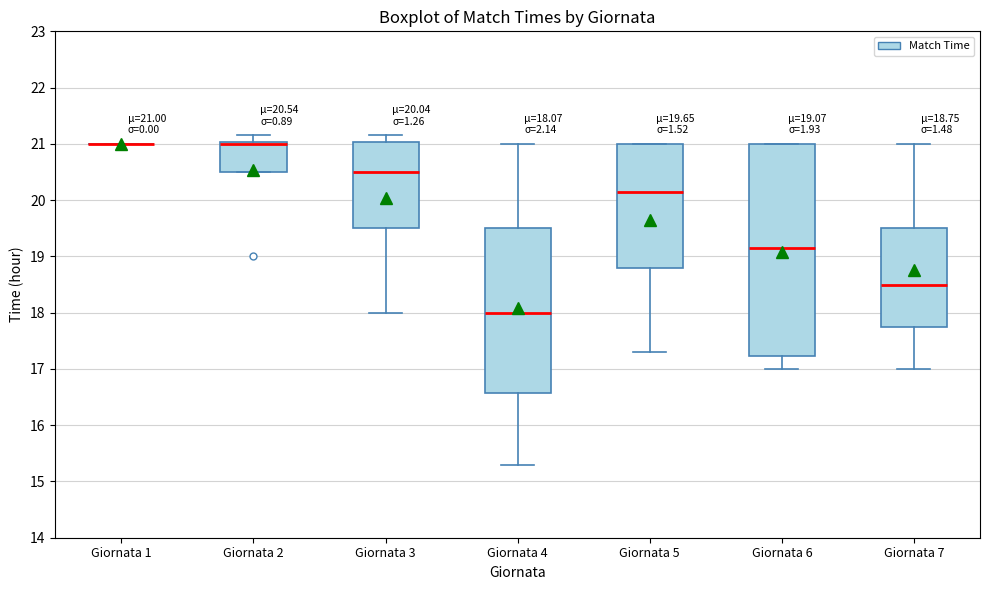

Comparing the boxes themselves (not the whiskers), which one is the tallest?

Giornata 6